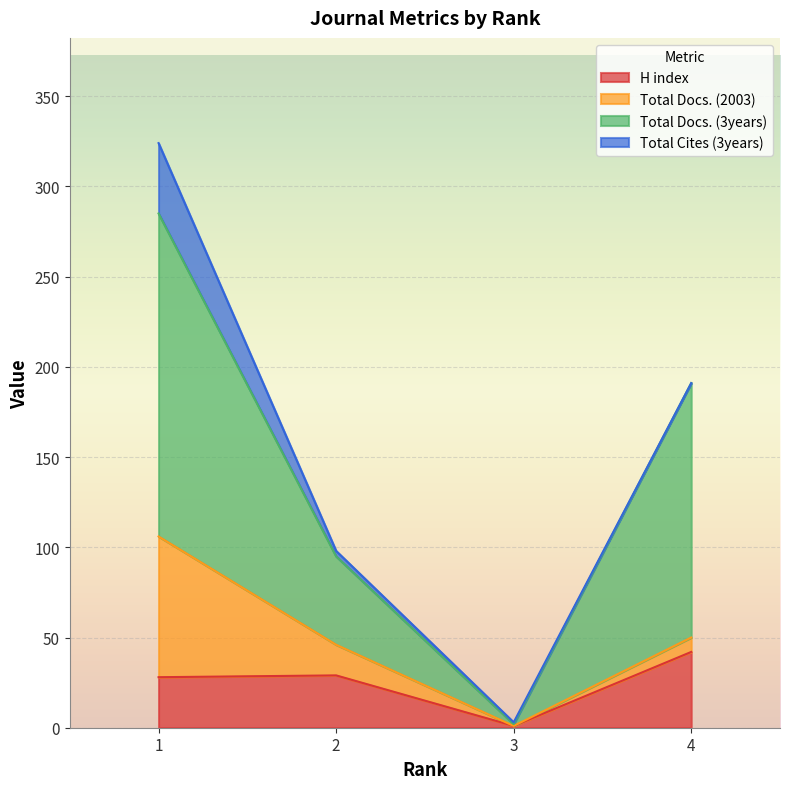

What is the maximum value for H index?

42